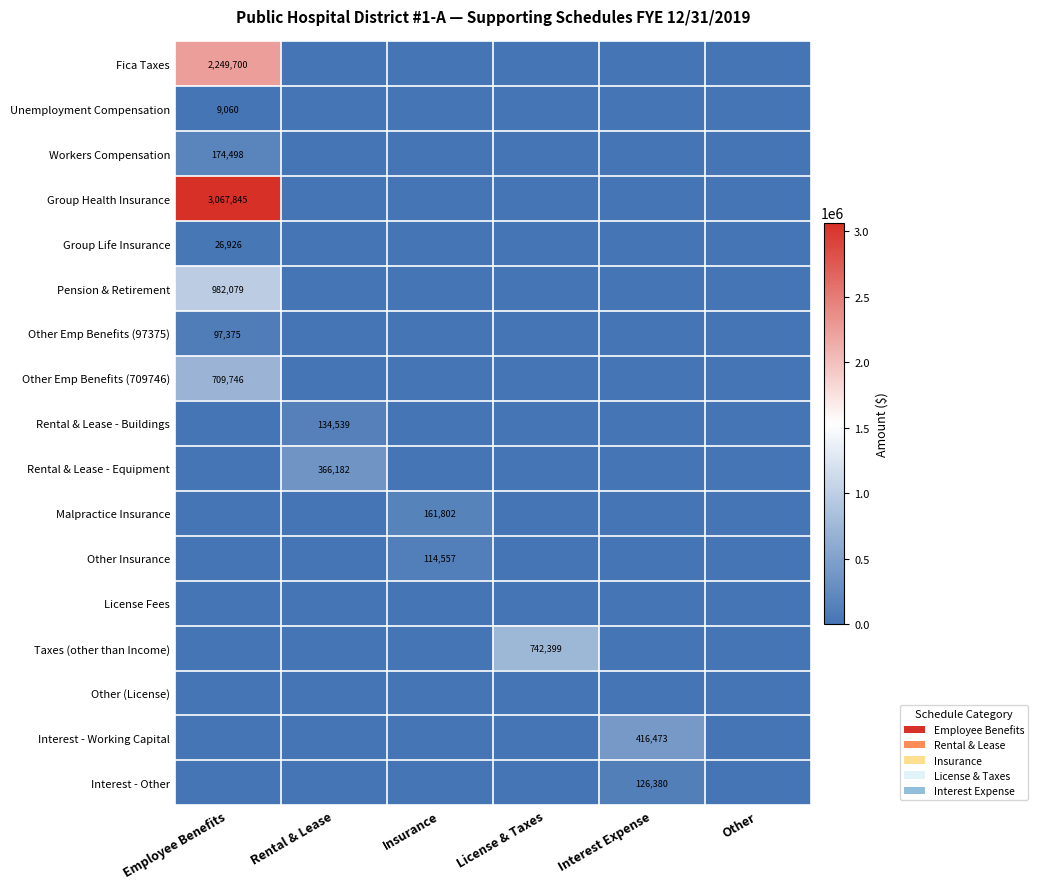

The value of Interest - Other at Interest Expense is 126380. True or false?

True